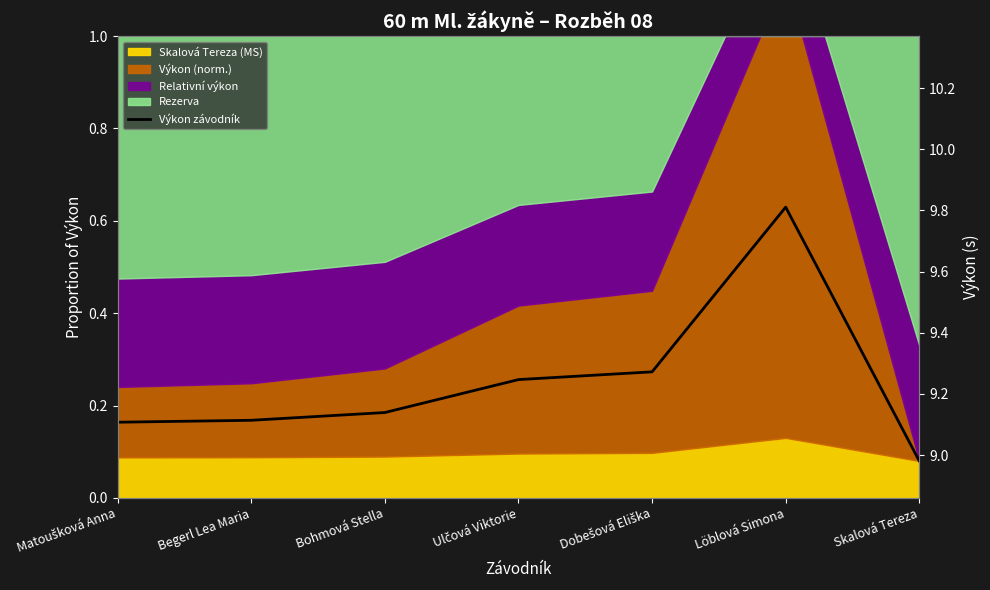

Which category has the lowest value across all series?

Skalová Tereza